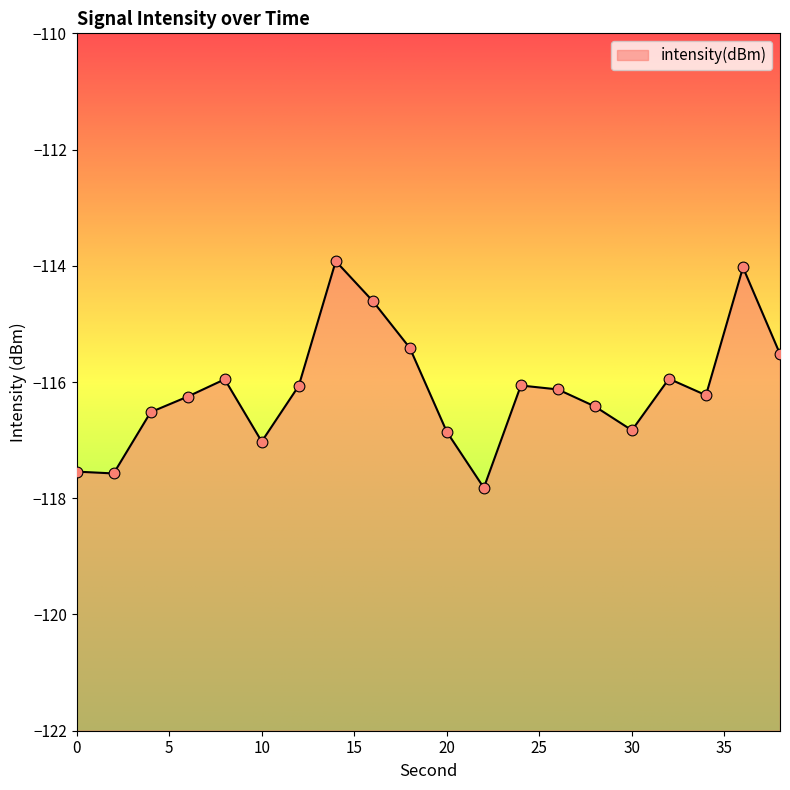

Which has a higher value, 18 or 6?

18